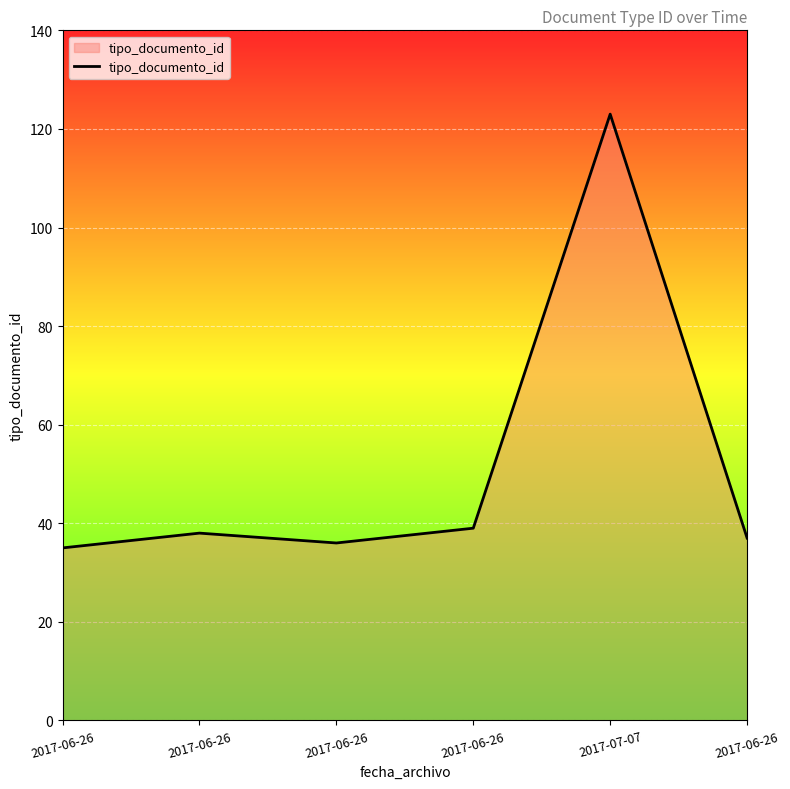

Count the number of data series in this chart.

1